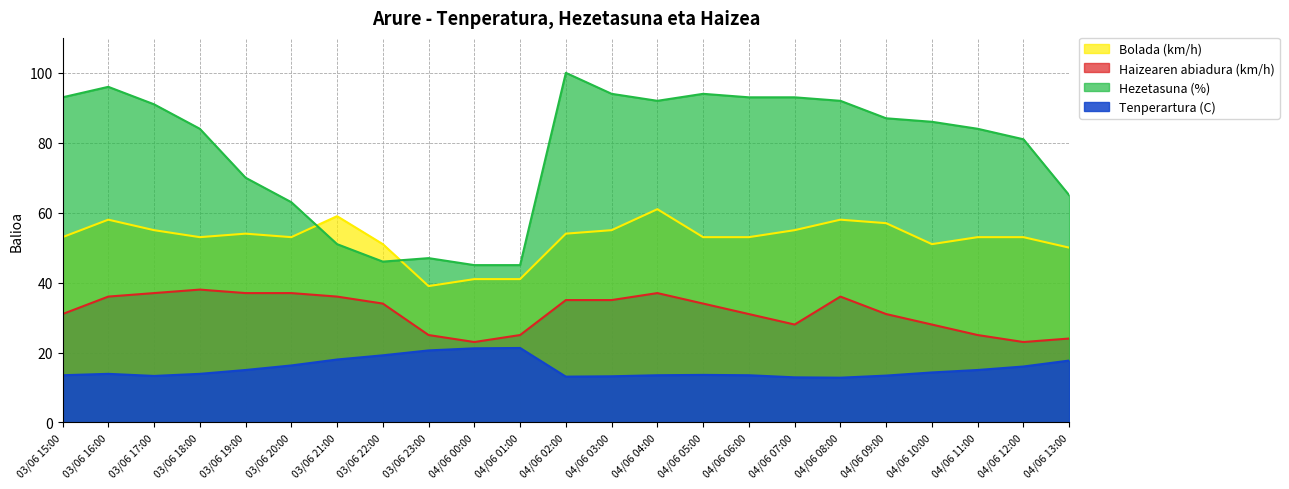

What position from the left is 04/06 06:00?

16